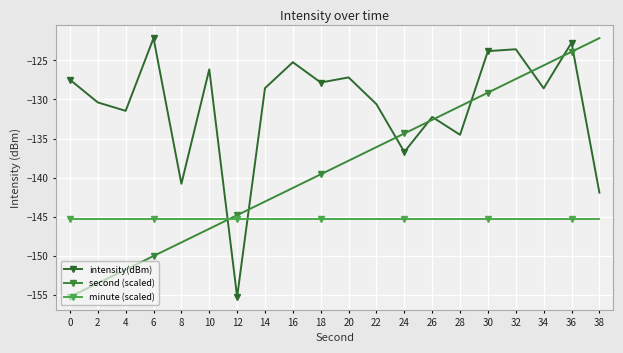

How many lines are shown in the chart?

3